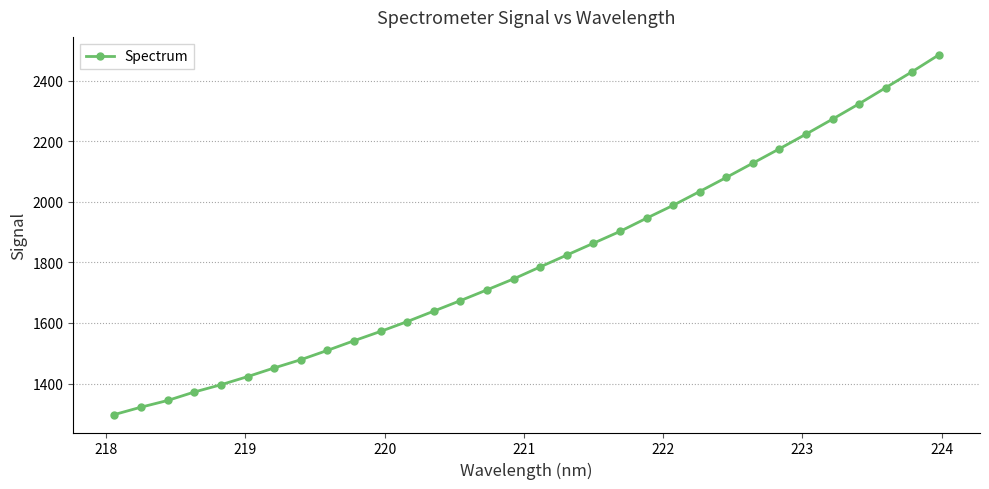

How many data points does each series have?

32